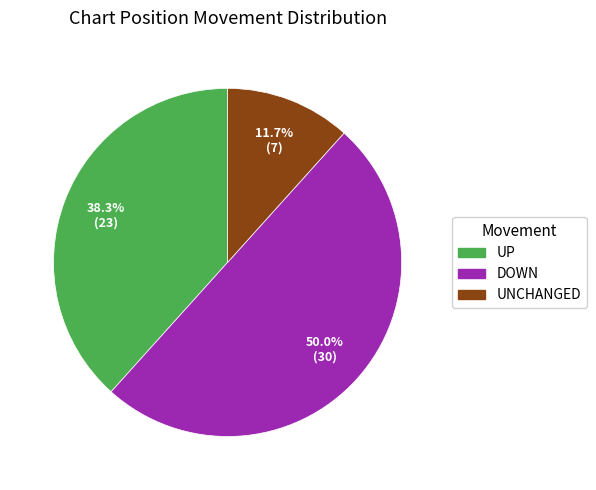

Rank the categories by value from lowest to highest.

UNCHANGED, UP, DOWN